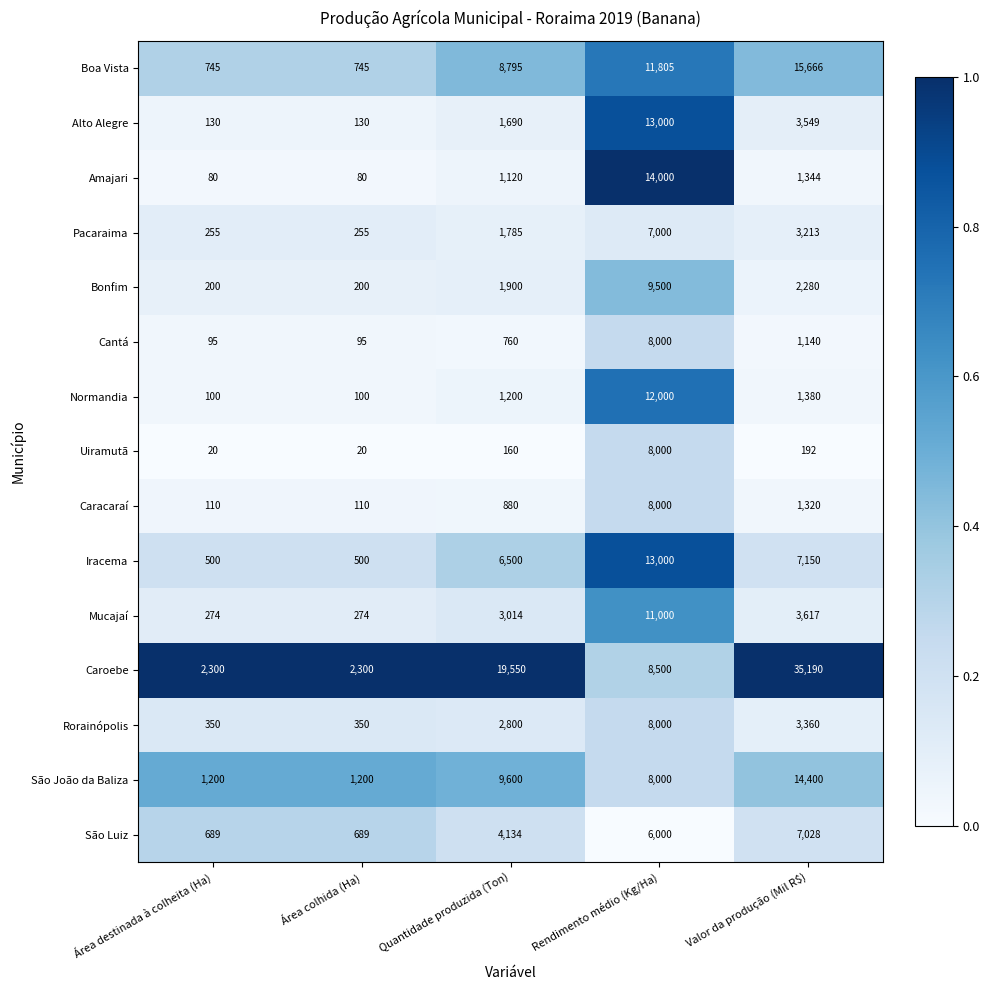

Rank the series at Valor da produção (Mil R$) from highest to lowest value.

Caroebe, Boa Vista, São João da Baliza, Iracema, São Luiz, Mucajaí, Alto Alegre, Rorainópolis, Pacaraima, Bonfim, Normandia, Amajari, Caracaraí, Cantá, Uiramutã